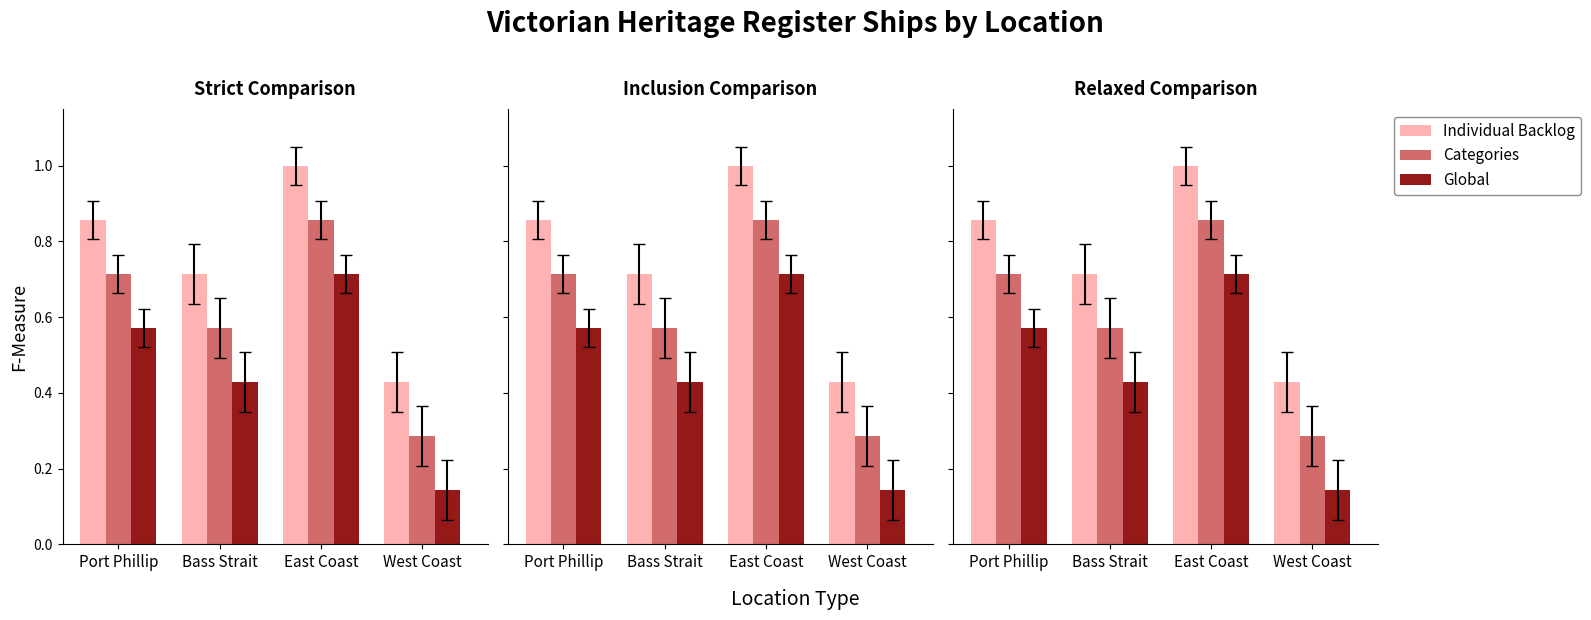

Reading left to right, what are all the values shown in this chart?

Individual Backlog: Port Phillip=0.9	Bass Strait=0.7	East Coast=1.0	West Coast=0.4
Categories: Port Phillip=0.7	Bass Strait=0.6	East Coast=0.9	West Coast=0.3
Global: Port Phillip=0.6	Bass Strait=0.4	East Coast=0.7	West Coast=0.1